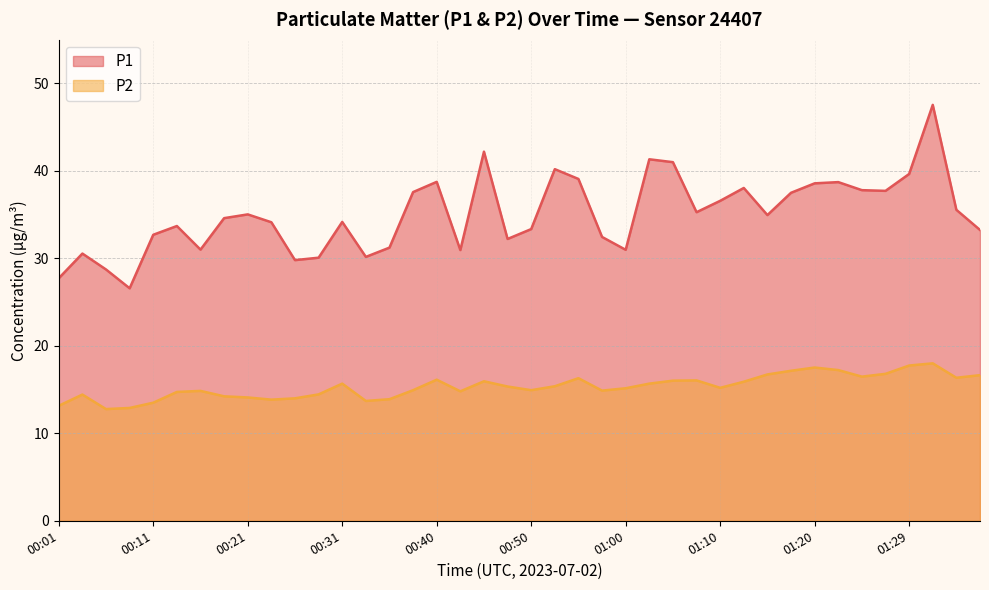

Rank the series at 00:43 from highest to lowest value.

P1, P2